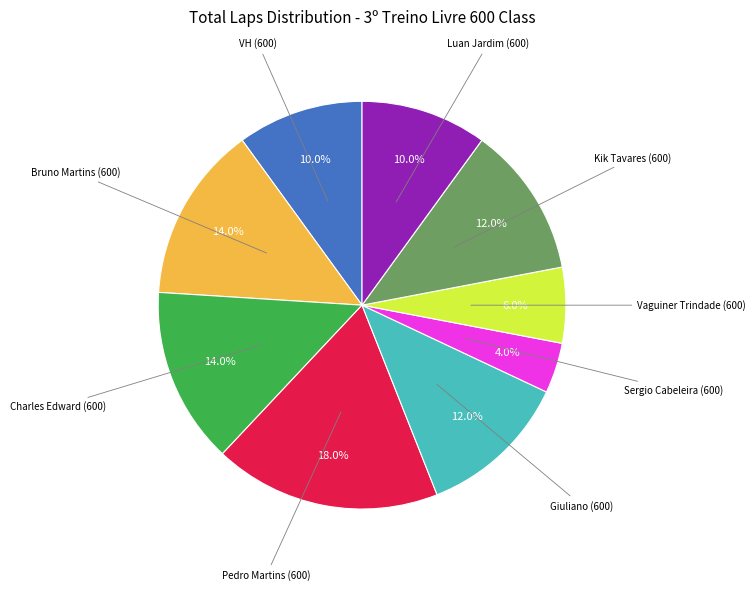

Does any single category account for the majority?

No